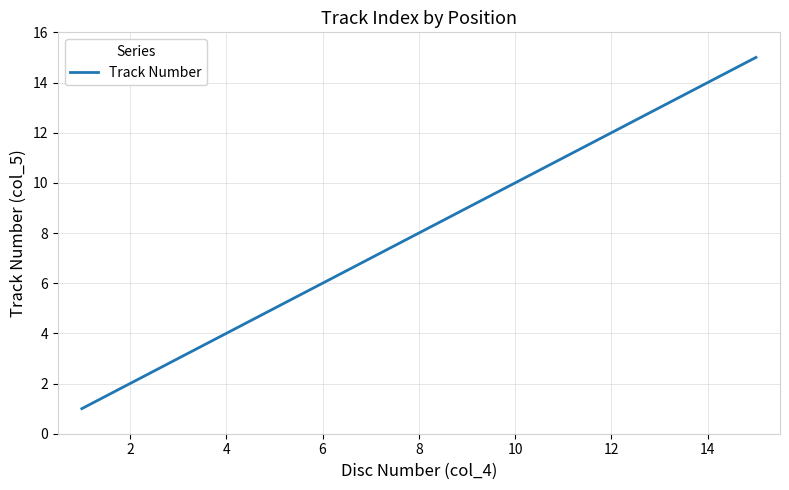

What is the difference between the maximum and minimum values?

14